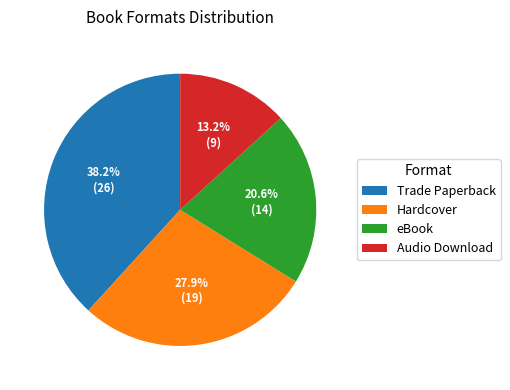

Rank the categories by value from lowest to highest.

Audio Download, eBook, Hardcover, Trade Paperback